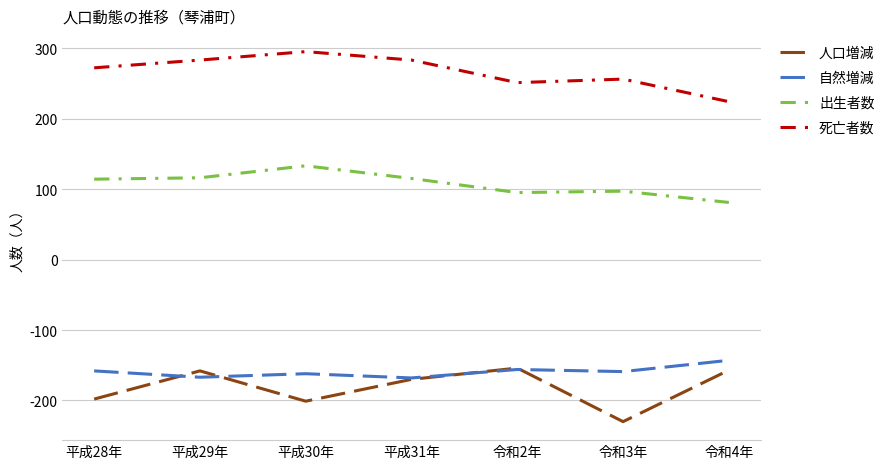

At 平成30年, list the series in order from smallest to largest.

人口増減, 自然増減, 出生者数, 死亡者数